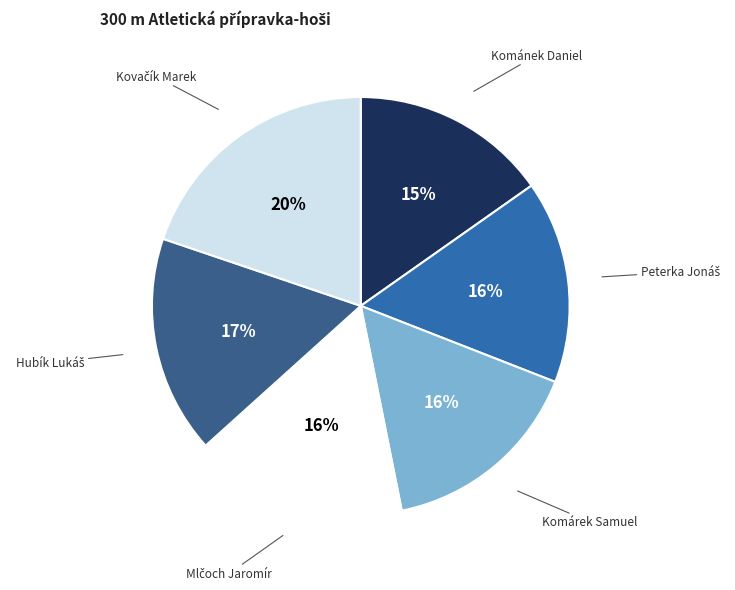

To the nearest percent, what is the average slice percentage?

17%